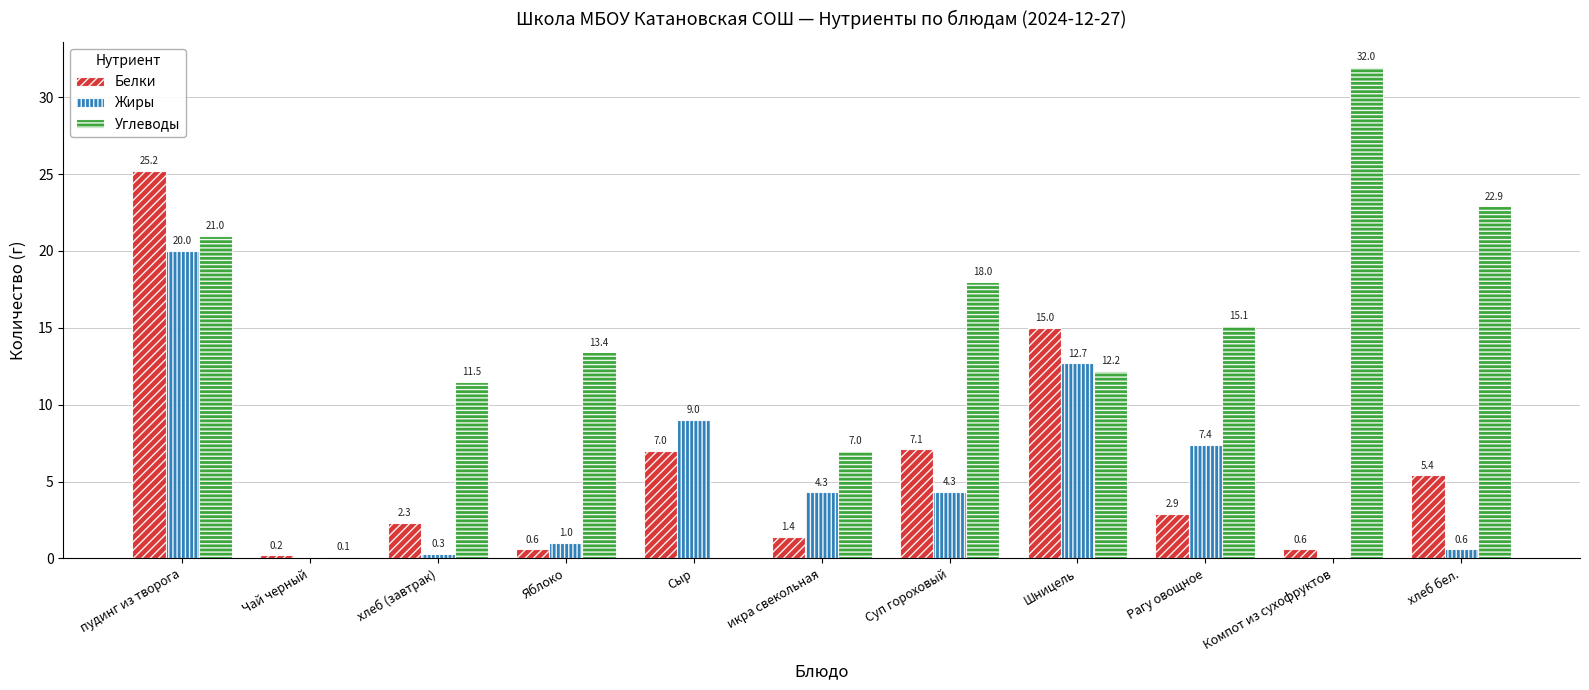

Which category has the highest value in the Белки series?

пудинг из творога